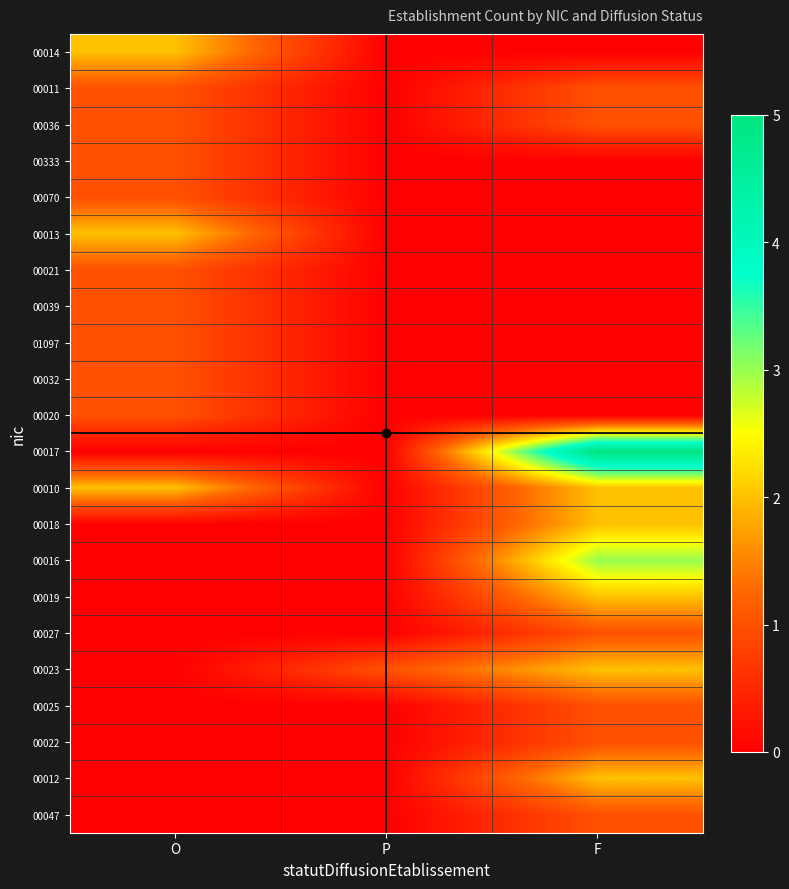

List the series in order of their peak value, highest first.

00017, 00016, 00014, 00013, 00010, 00018, 00019, 00023, 00012, 00011, 00036, 00333, 00070, 00021, 00039, 01097, 00032, 00020, 00027, 00025, 00022, 00047